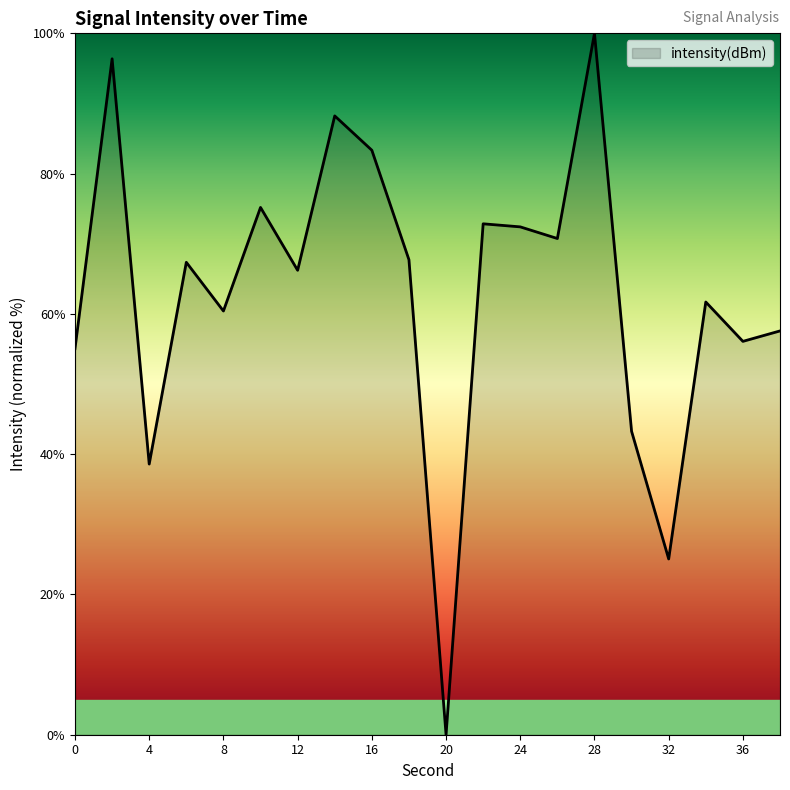

What is the maximum value shown in the chart?

100.0